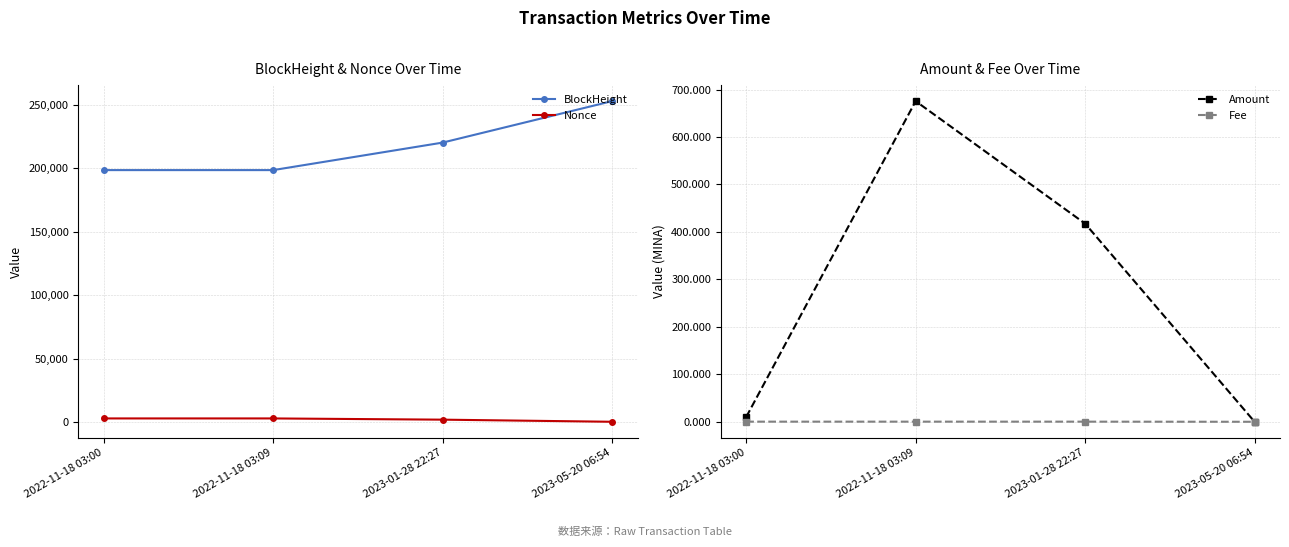

What is the sum of the Amount values at 2023-01-28 22:27 and 2023-05-20 06:54?

417.6